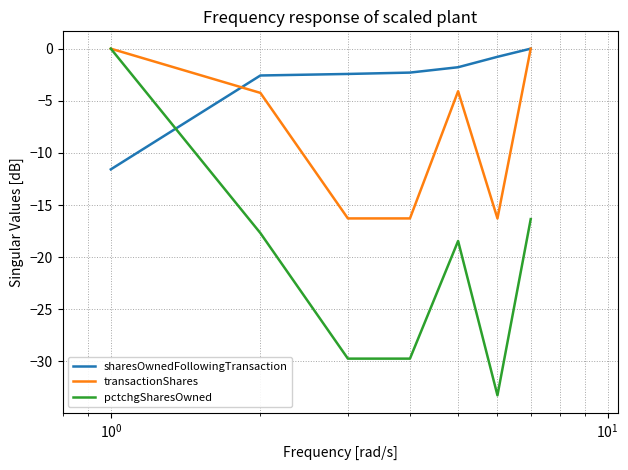

True or false: transactionShares and sharesOwnedFollowingTransaction intersect in this chart.

True